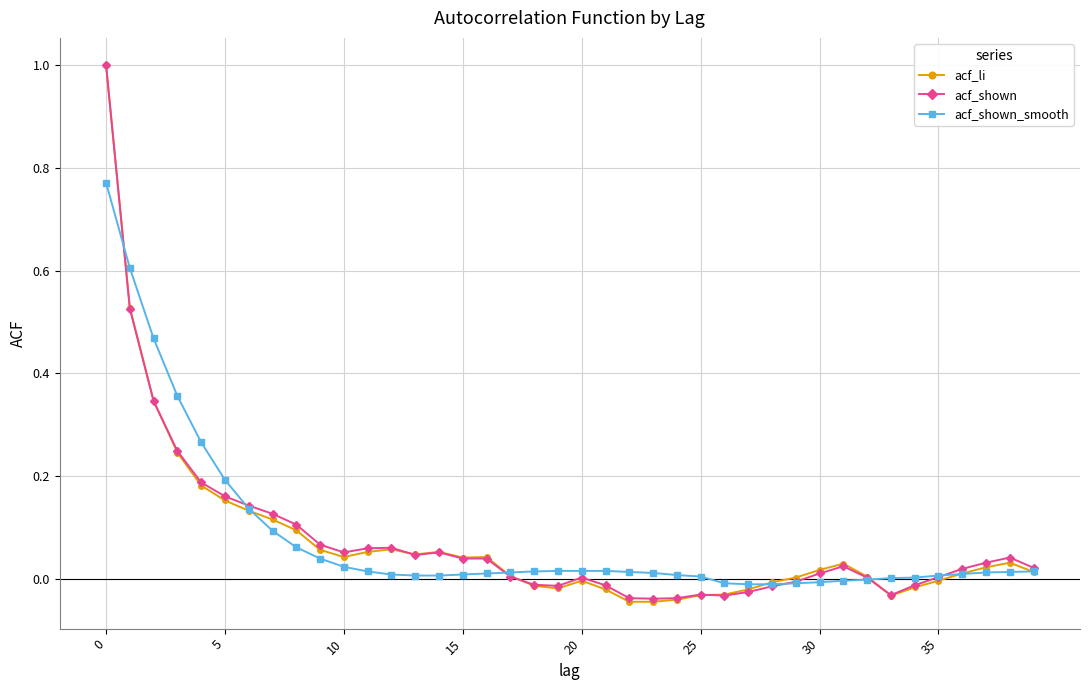

What is the greatest value displayed?

1.0